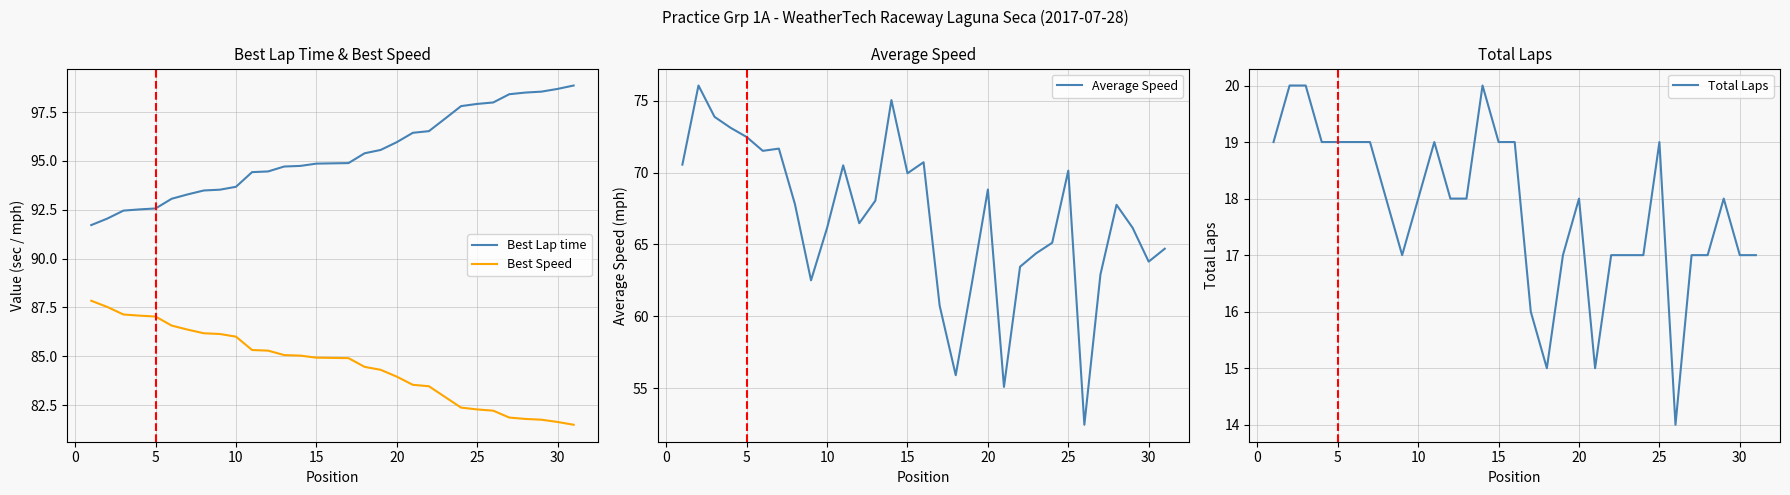

True or false: Best Lap time and Best Speed cross at least once.

False